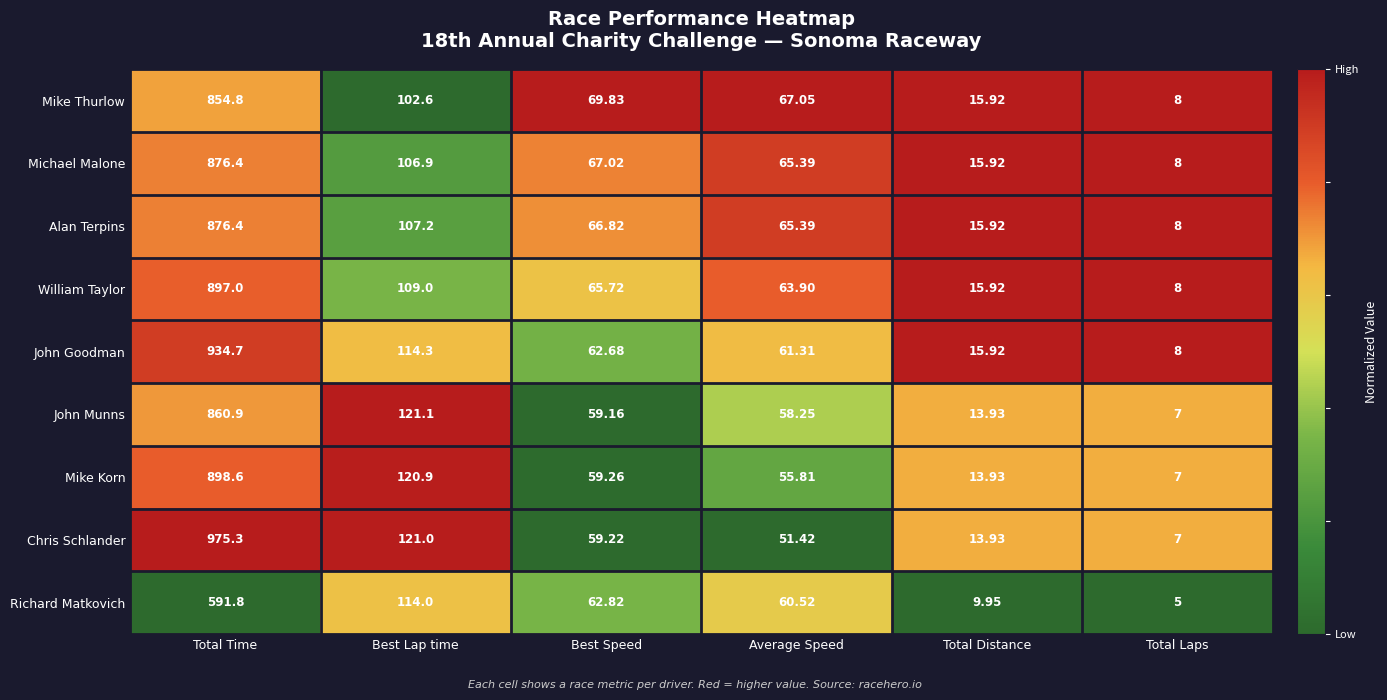

At which category does the chart reach its peak across all series?

Total Time